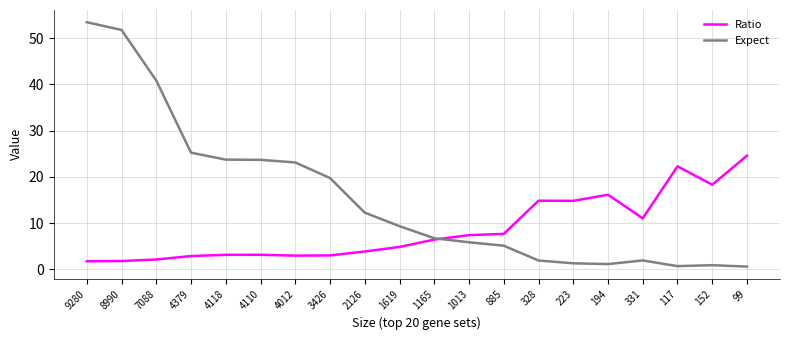

Is the value of Expect at 1013 greater than the value of Ratio at 885?

No